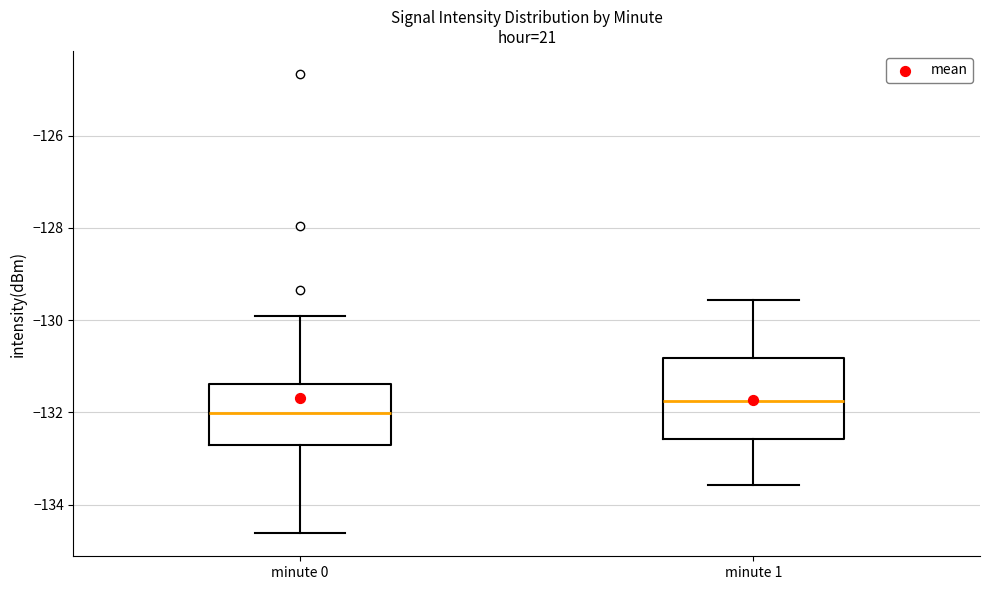

Which box is the tallest, from its lower edge to its upper edge?

minute 1